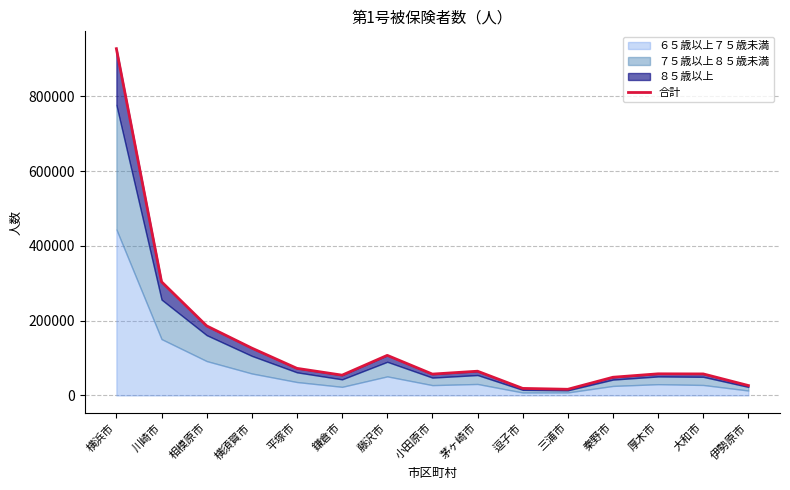

What is the value of the 2nd point from the left?

303927